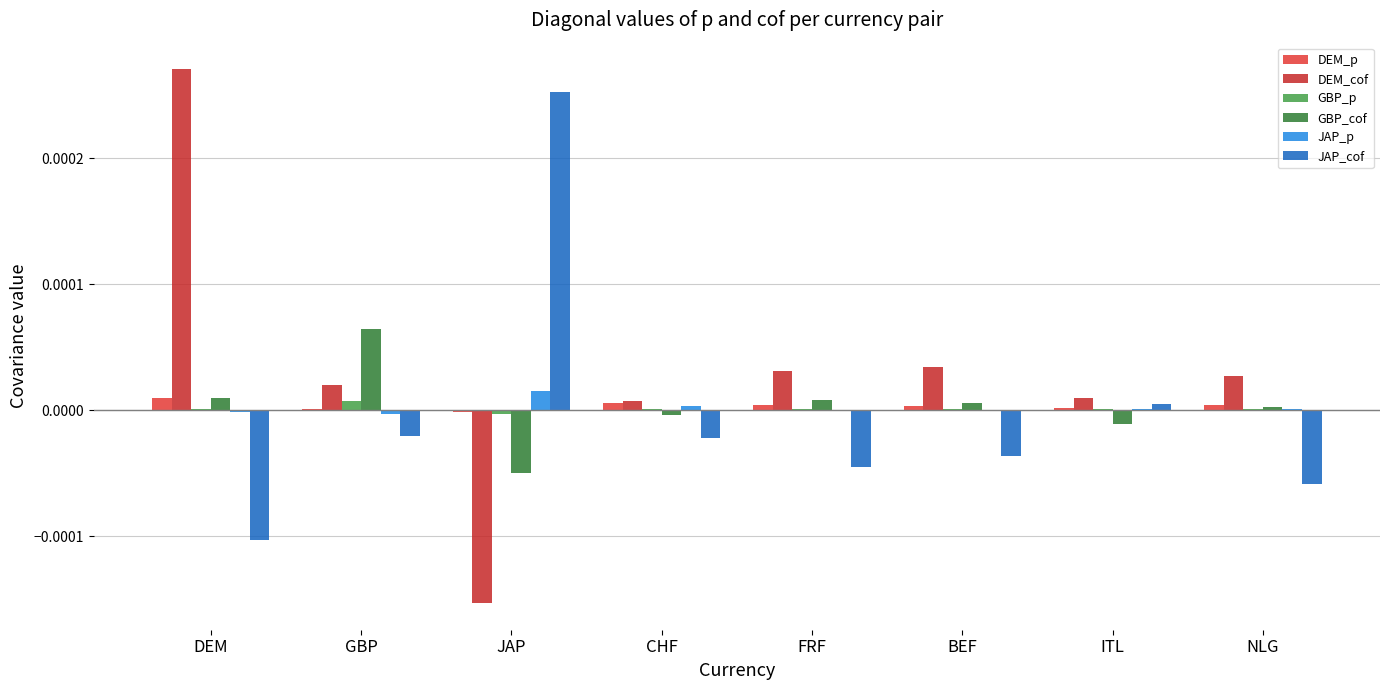

Where does the DEM_cof series first go above 0?

DEM